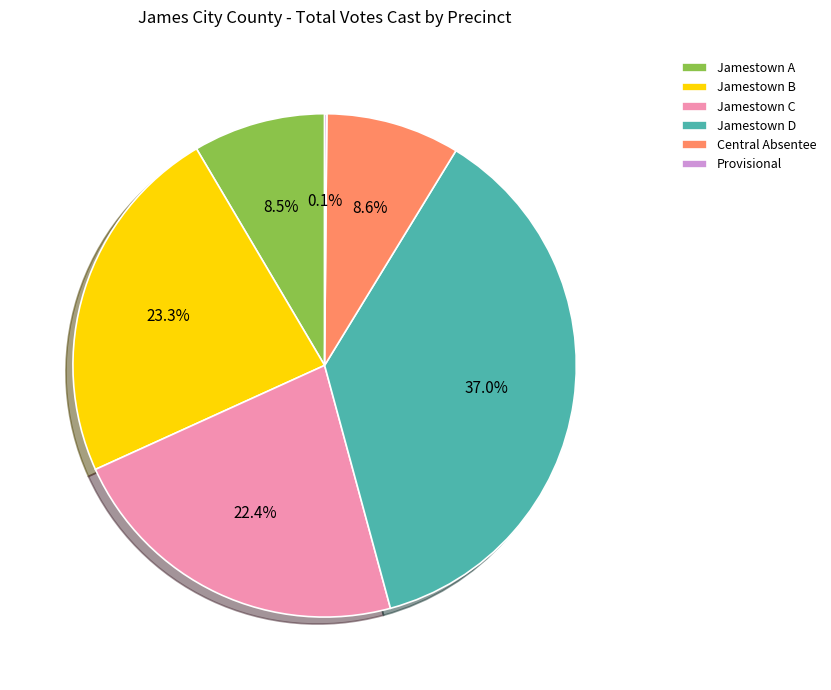

To the nearest percent, what is the difference between the Jamestown B and Central Absentee slice percentages?

15%